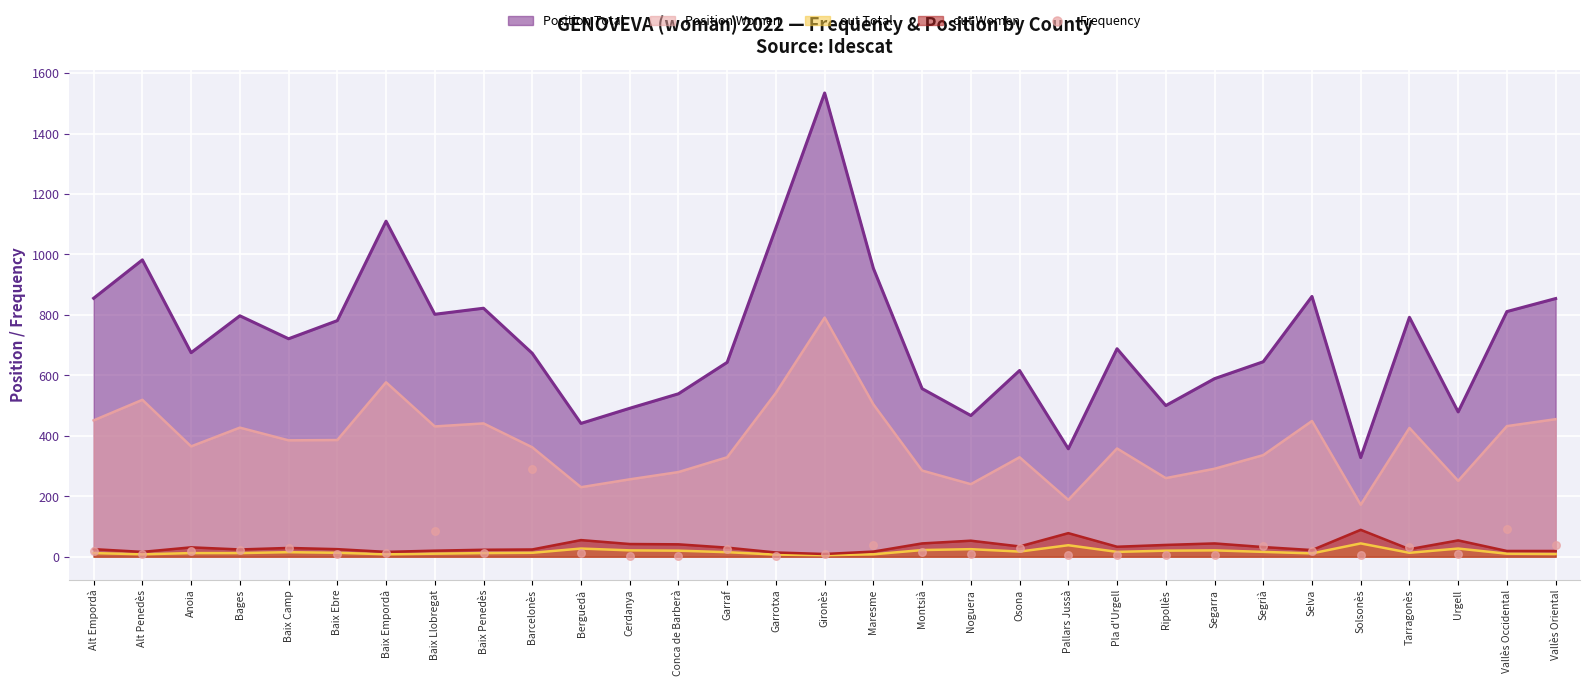

True or false: Position Total has a value of 539 at Conca de Barberà.

True